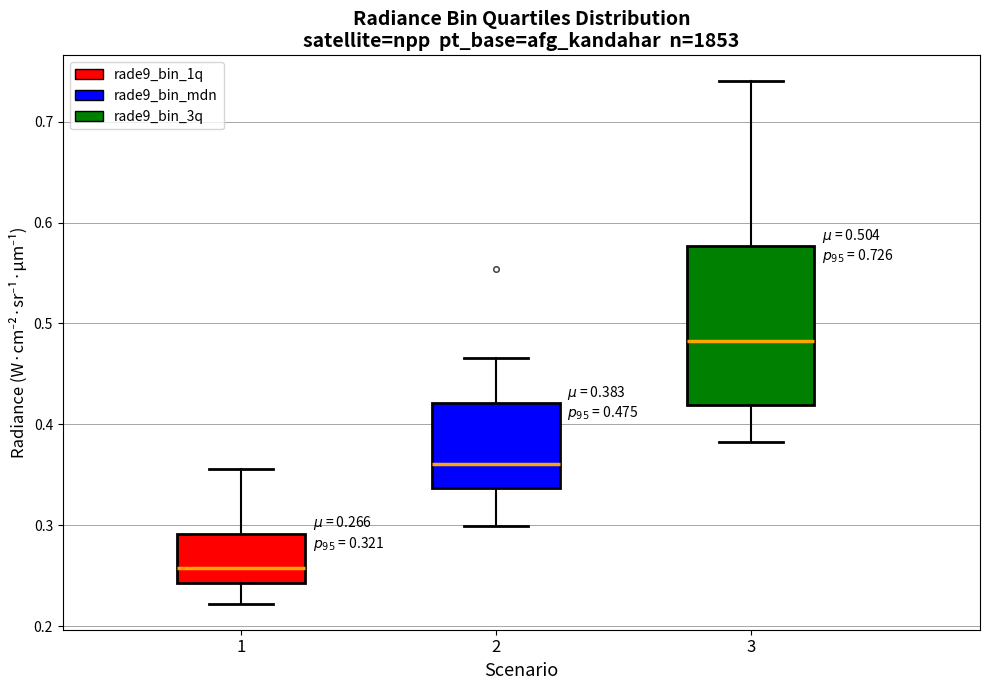

Comparing the boxes themselves (not the whiskers), which one is the tallest?

3